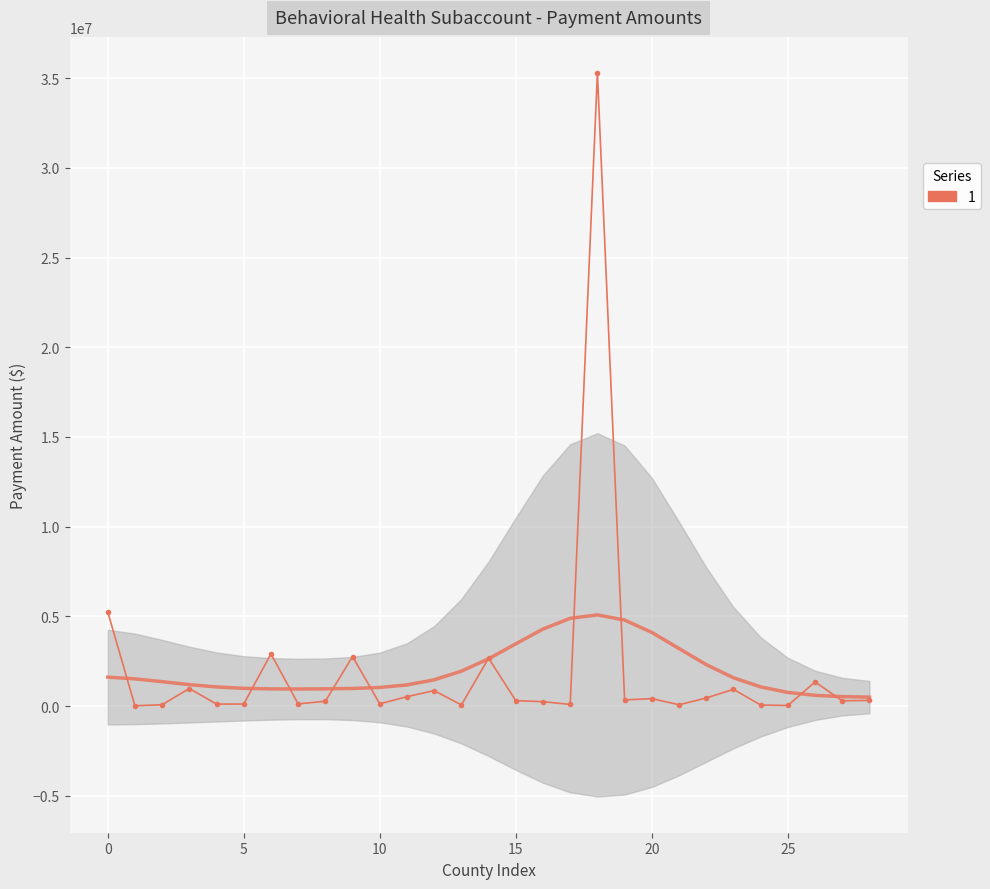

What is the sum of all values?

56935646.8